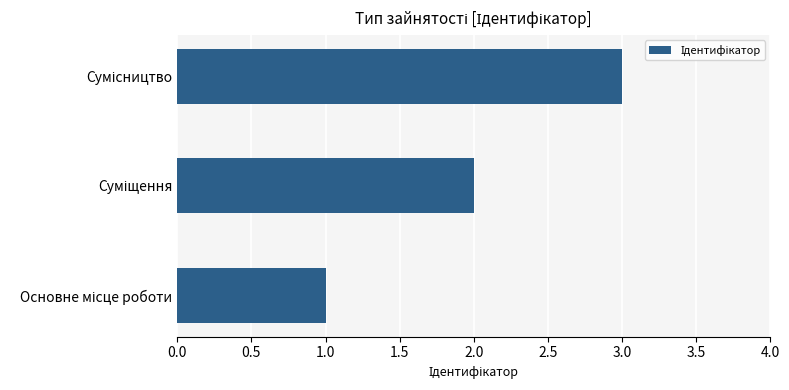

What is the greatest value displayed?

3